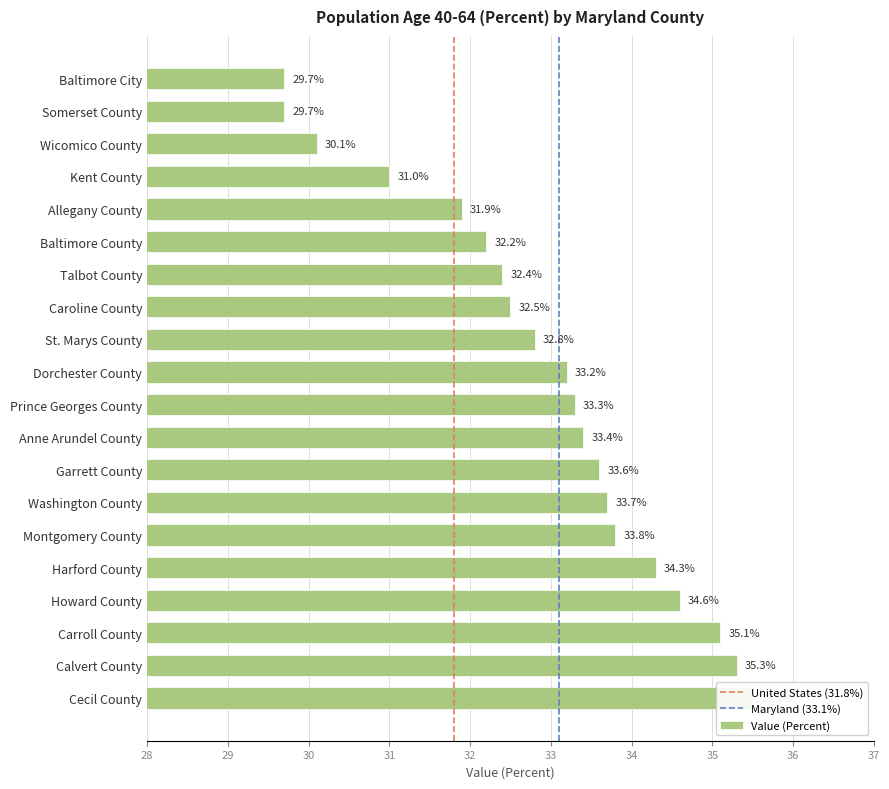

What position from the left is Wicomico County?

3